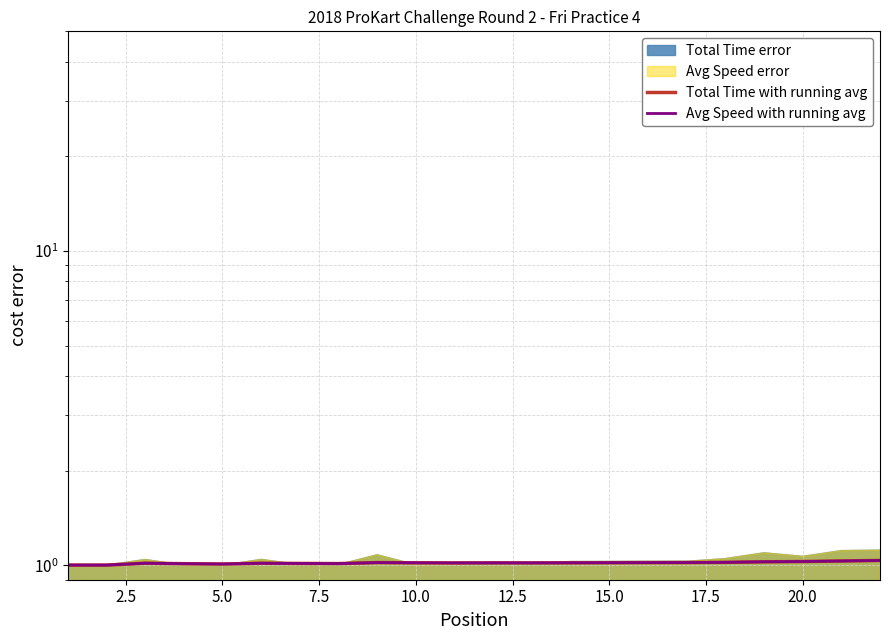

Is it true that Total Time with running avg equals 1.5 at 17?

False